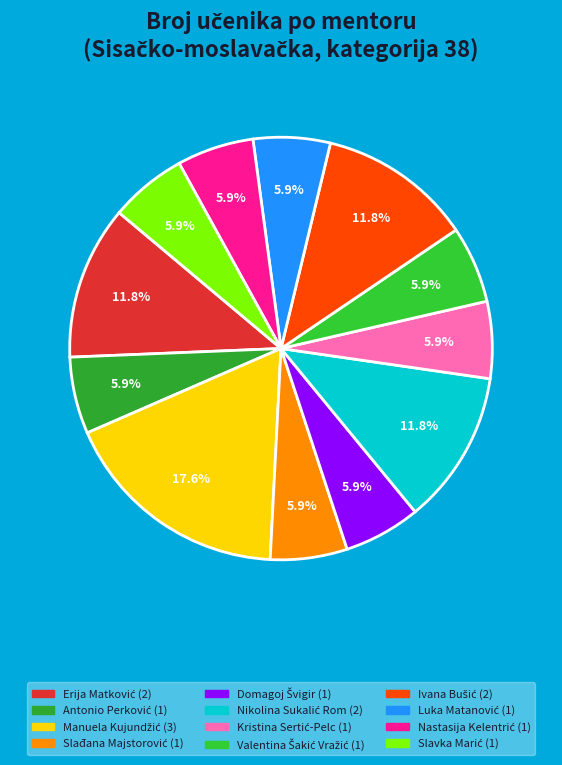

How many segments does this pie chart have?

12